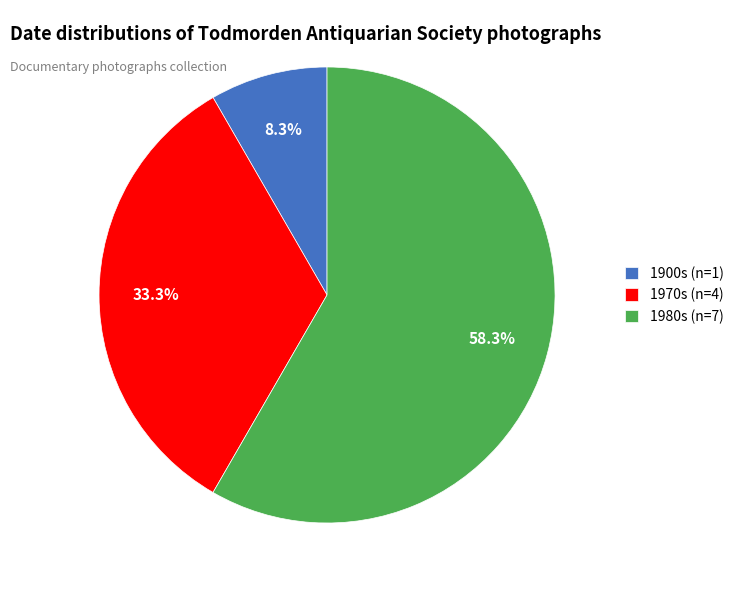

Which has a higher value, 1900s (n=1) or 1980s (n=7)?

1980s (n=7)